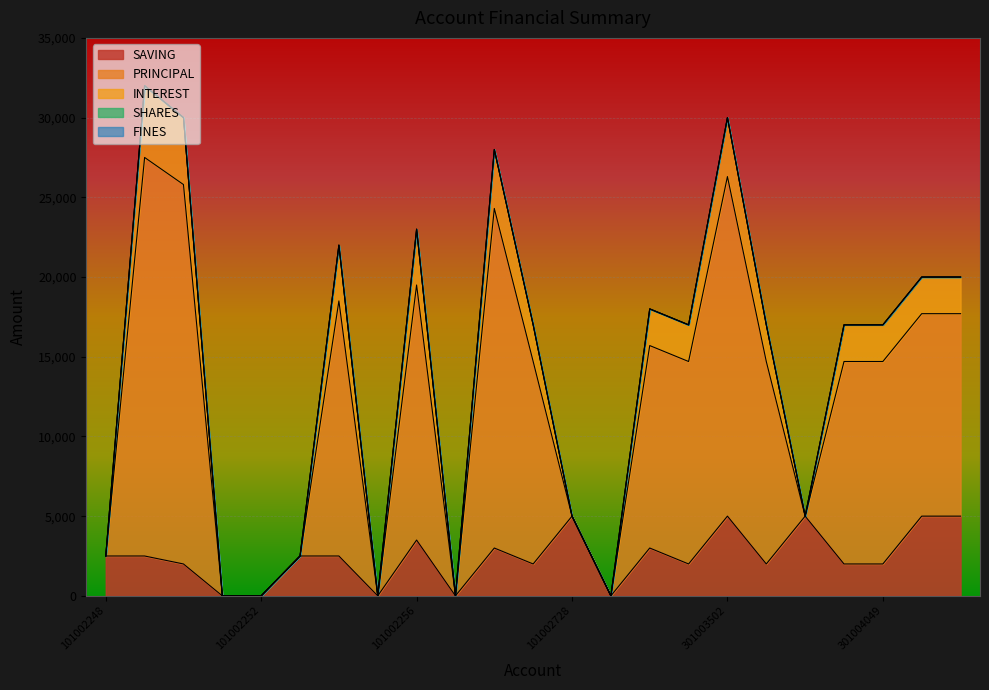

Does the chart display data point markers on the line(s)?

No